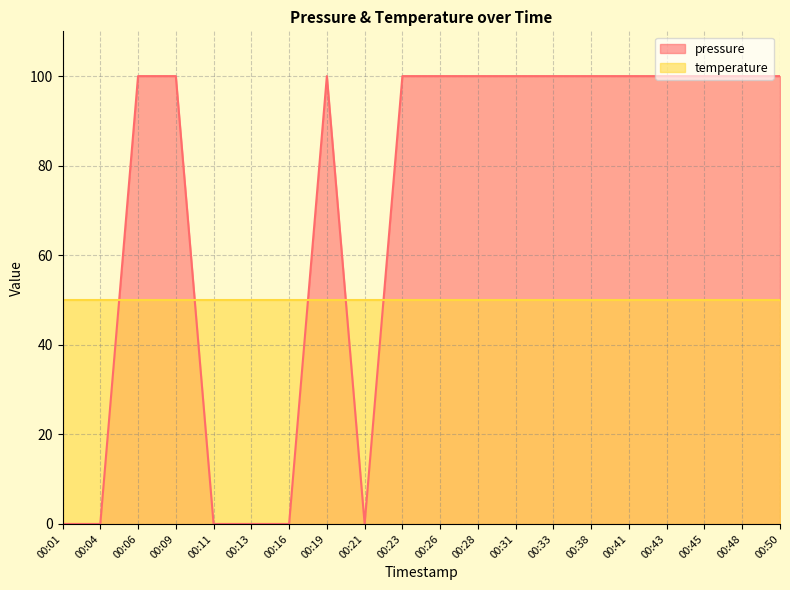

What is the difference between the values at 00:23 and 00:16?

100